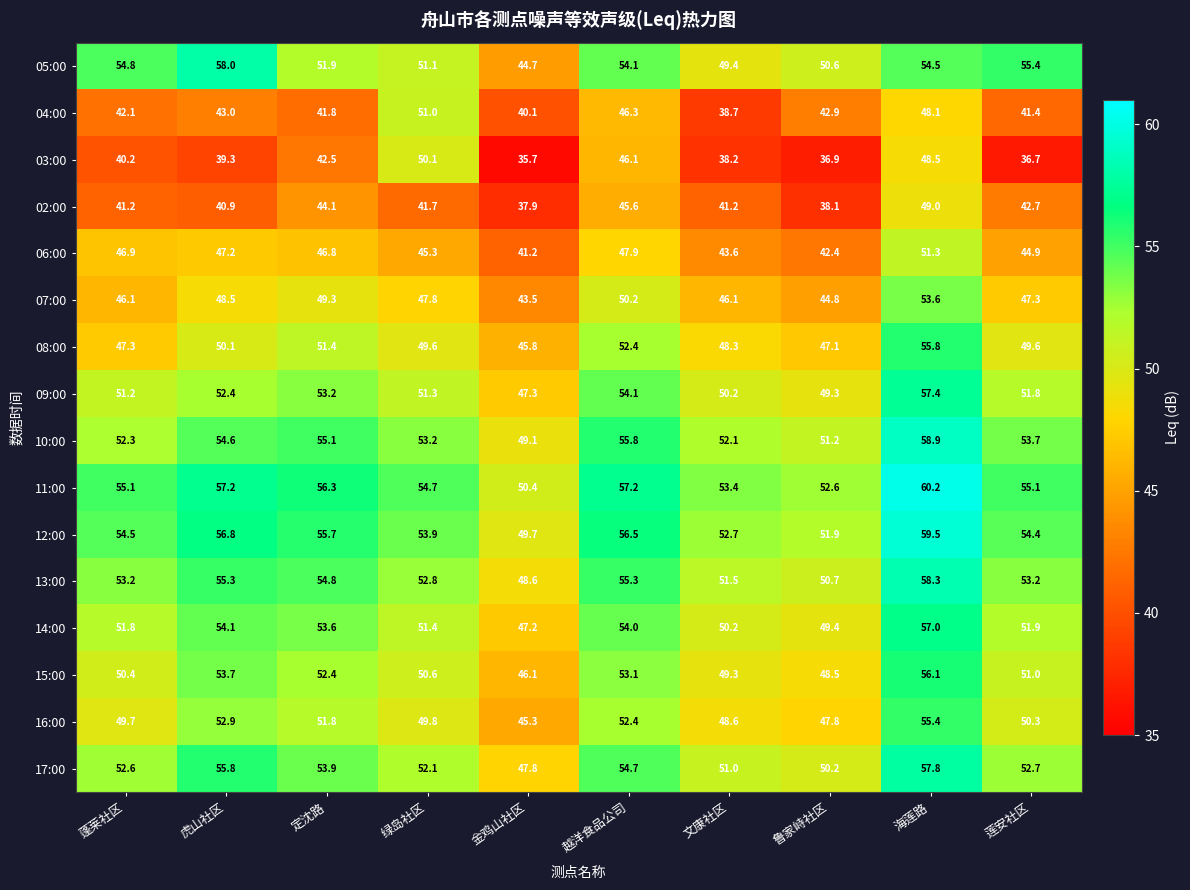

What is the highest value of the 16:00 series?

55.4